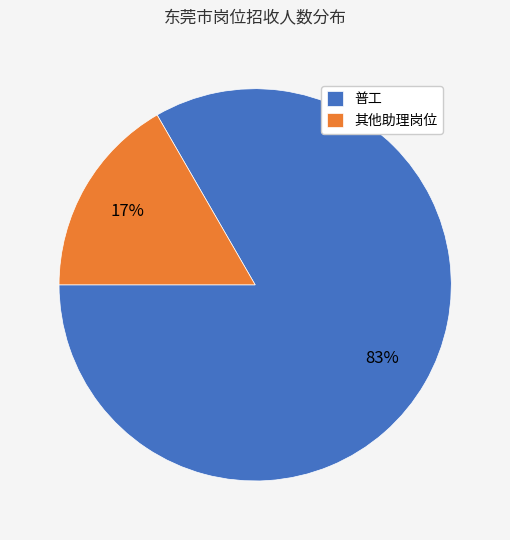

True or false: 普工 accounts for 94% of the total.

False